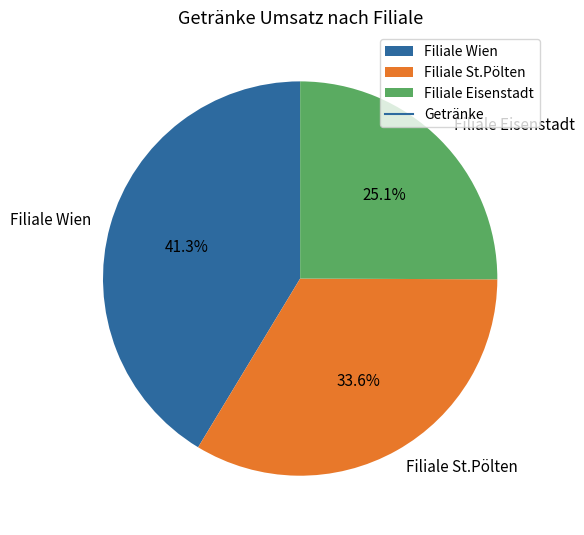

Is Filiale Eisenstadt the majority of the pie?

No